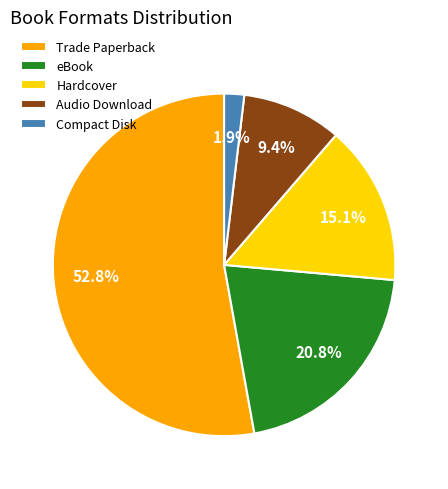

Between Compact Disk and Trade Paperback, which is larger?

Trade Paperback